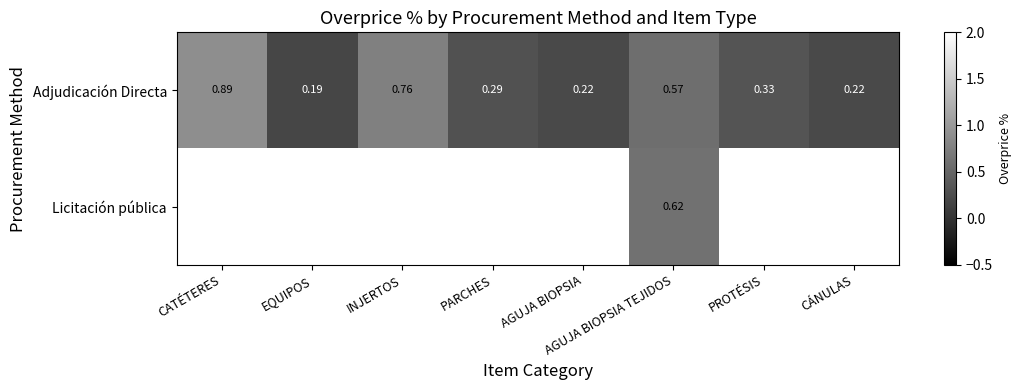

Which label corresponds to the largest value in the chart?

CATÉTERES